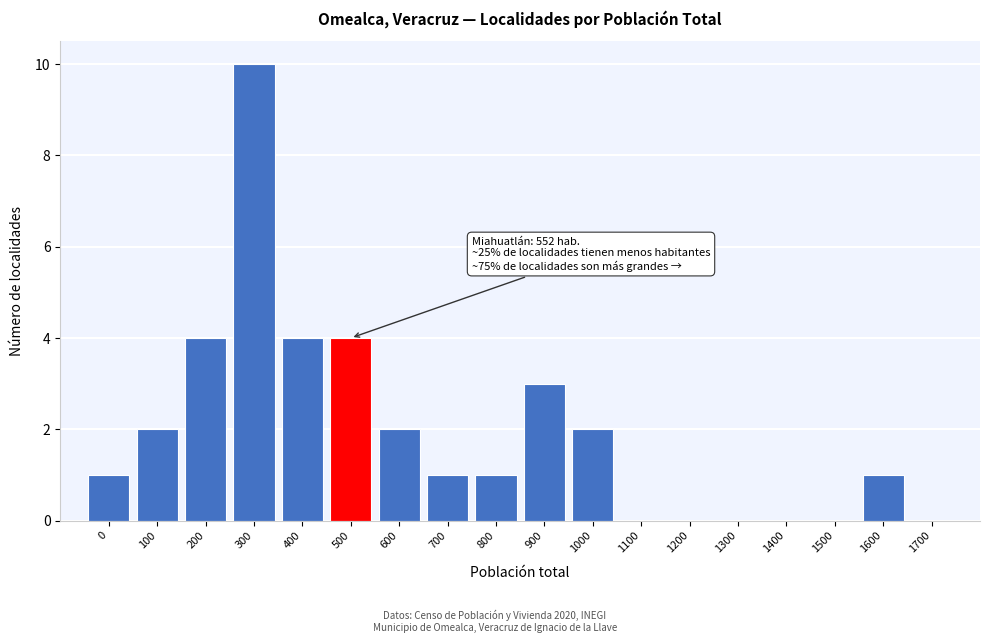

Reading left to right, list all the values displayed in this chart.

0=1	100=2	200=4	300=10	400=4	500=4	600=2	700=1	800=1	900=3	1000=2	1100=0	1200=0	1300=0	1400=0	1500=0	1600=1	1700=0